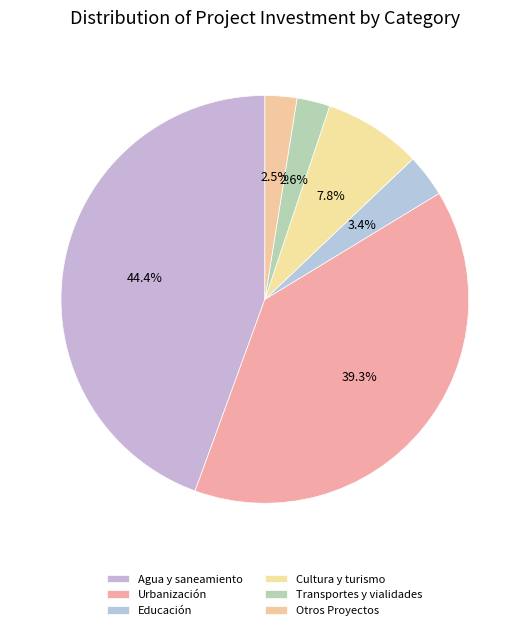

To the nearest percent, what is the average slice percentage?

17%